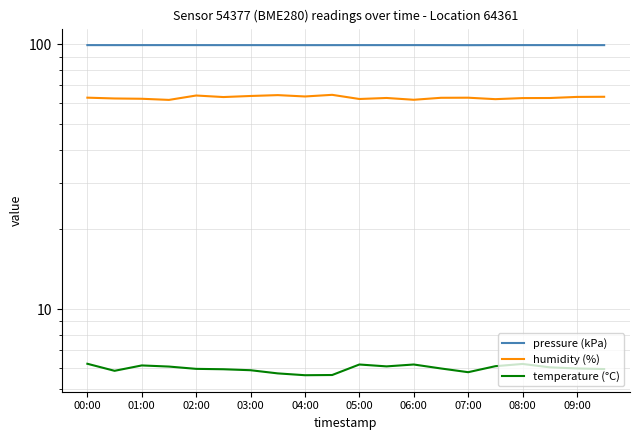

What is the highest value of the pressure (kPa) series?

99.5